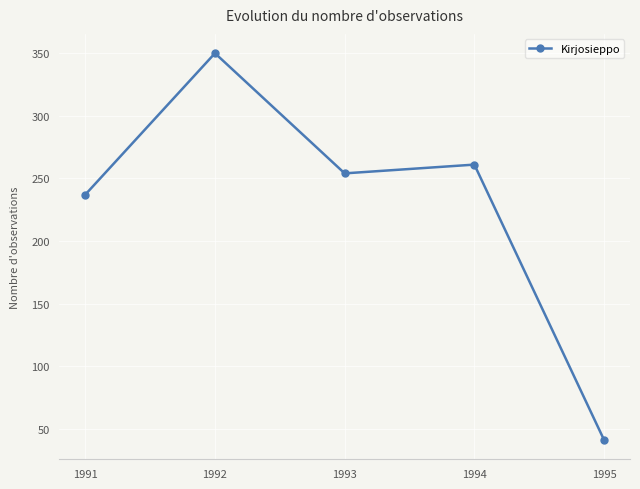

How many interior local valleys (lower than both neighbors) does the data have?

1